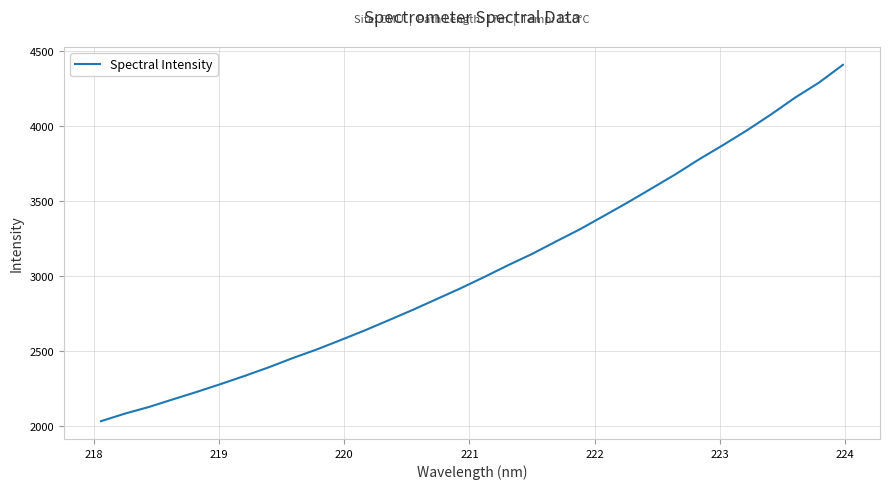

What is the greatest value displayed?

4406.0